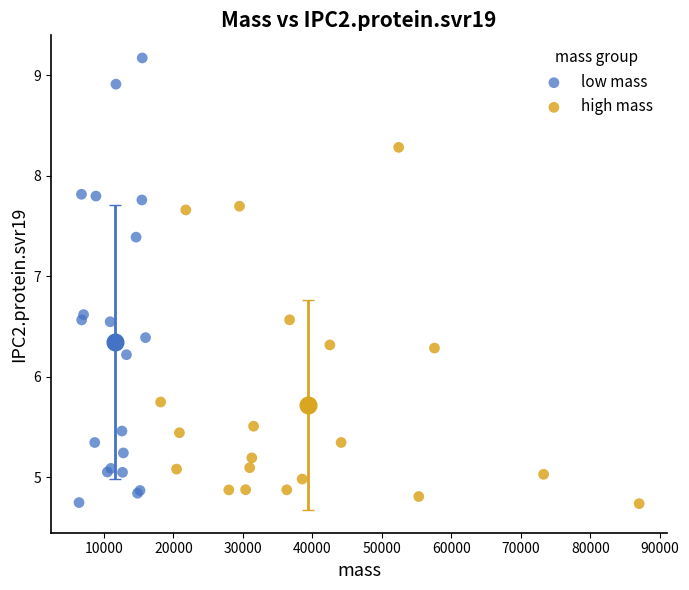

Which series has the widest spread of Y values?

low mass